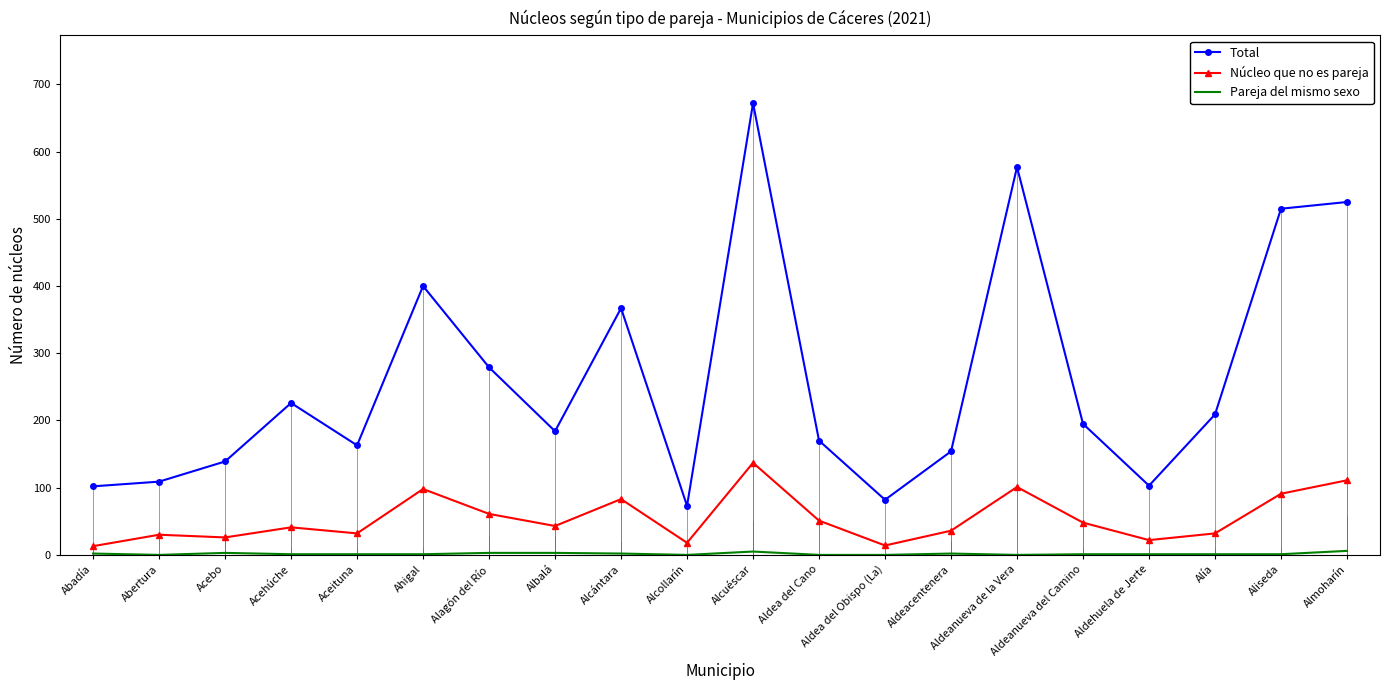

Reading left to right, extract all data points from this chart.

Total: 102	109	139	226	163	400	279	184	367	73	672	170	82	154	577	195	103	209	515	525
Núcleo que no es pareja: 13	30	26	41	32	98	61	43	83	18	137	51	14	36	101	48	22	32	91	111
Pareja del mismo sexo: 2	0	3	1	1	1	3	3	2	0	5	0	0	2	0	1	1	1	1	6